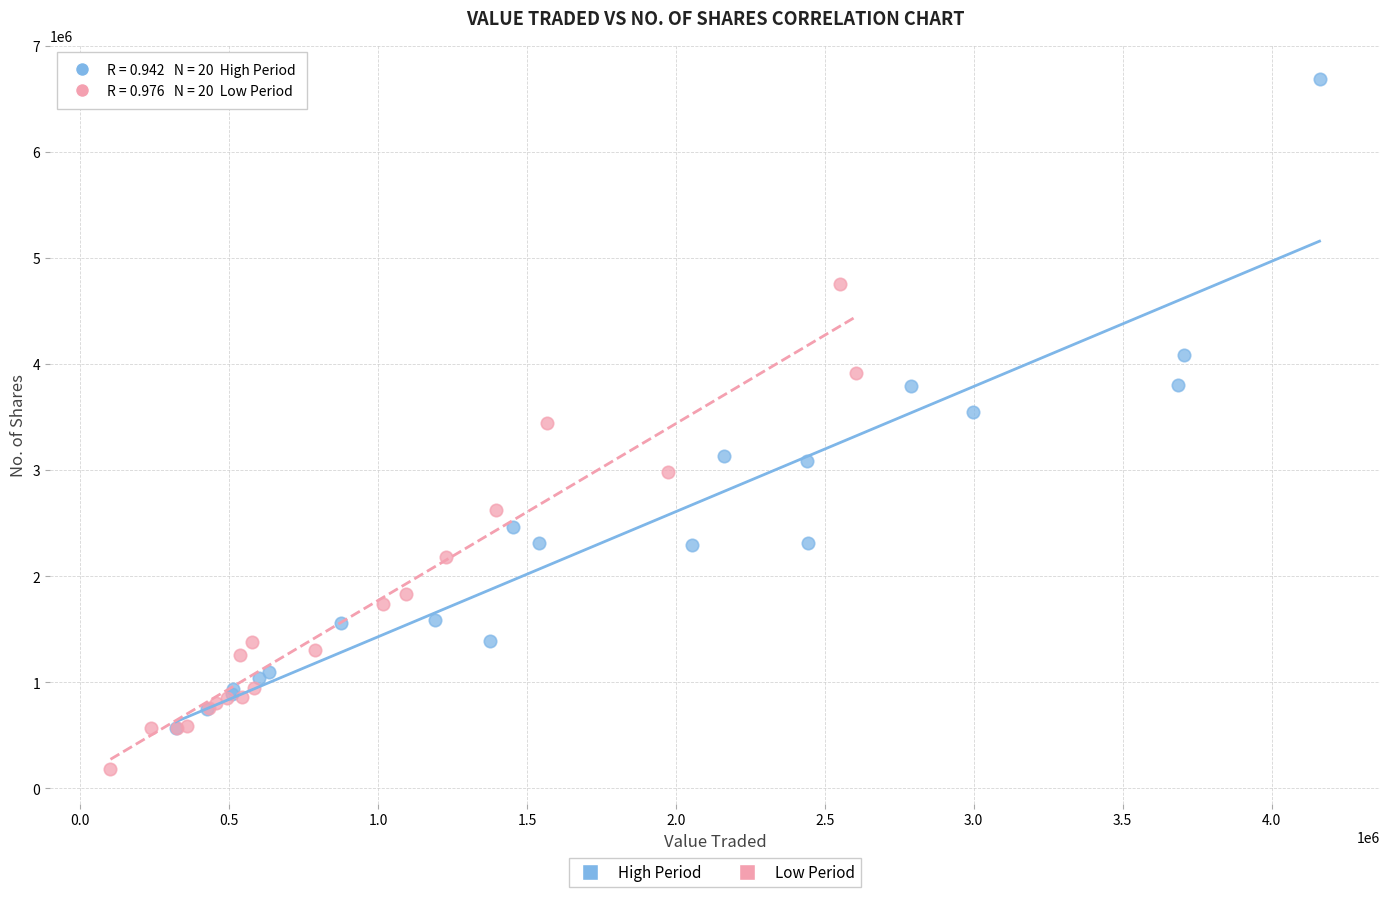

Which series contains the lowest Y value?

Low Period